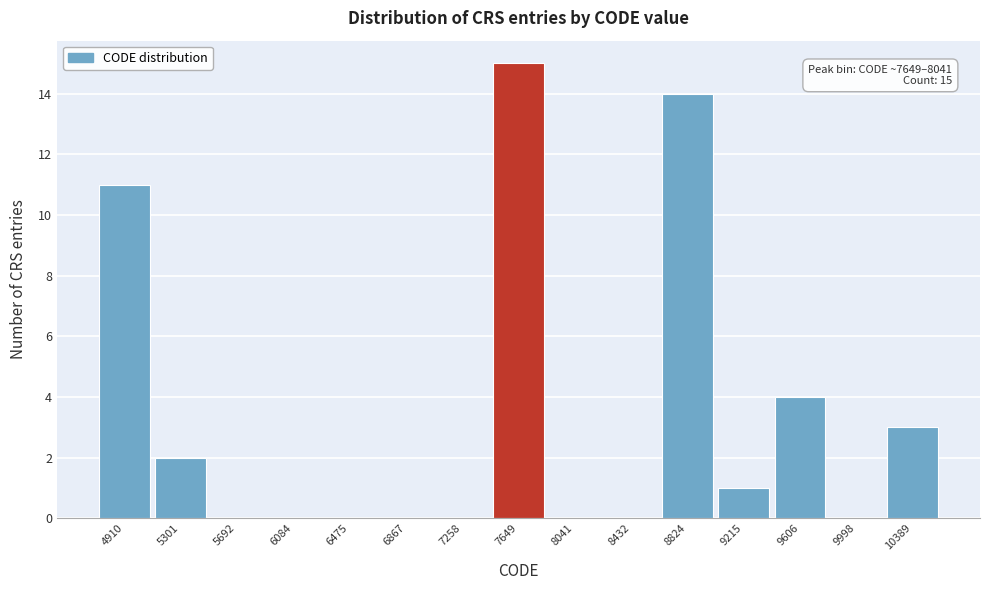

Reading left to right, extract all data points from this chart.

4910=11	5301=2	5692=0	6084=0	6475=0	6867=0	7258=0	7649=15	8041=0	8432=0	8824=14	9215=1	9606=4	9998=0	10389=3